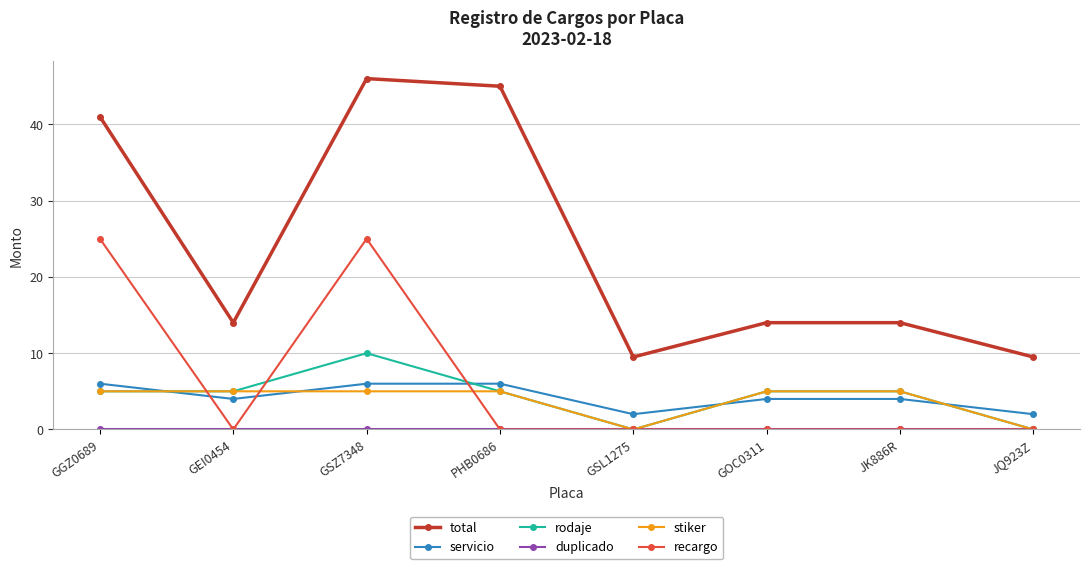

Is the value of recargo at GGZ0689 greater than the value of servicio at PHB0686?

Yes